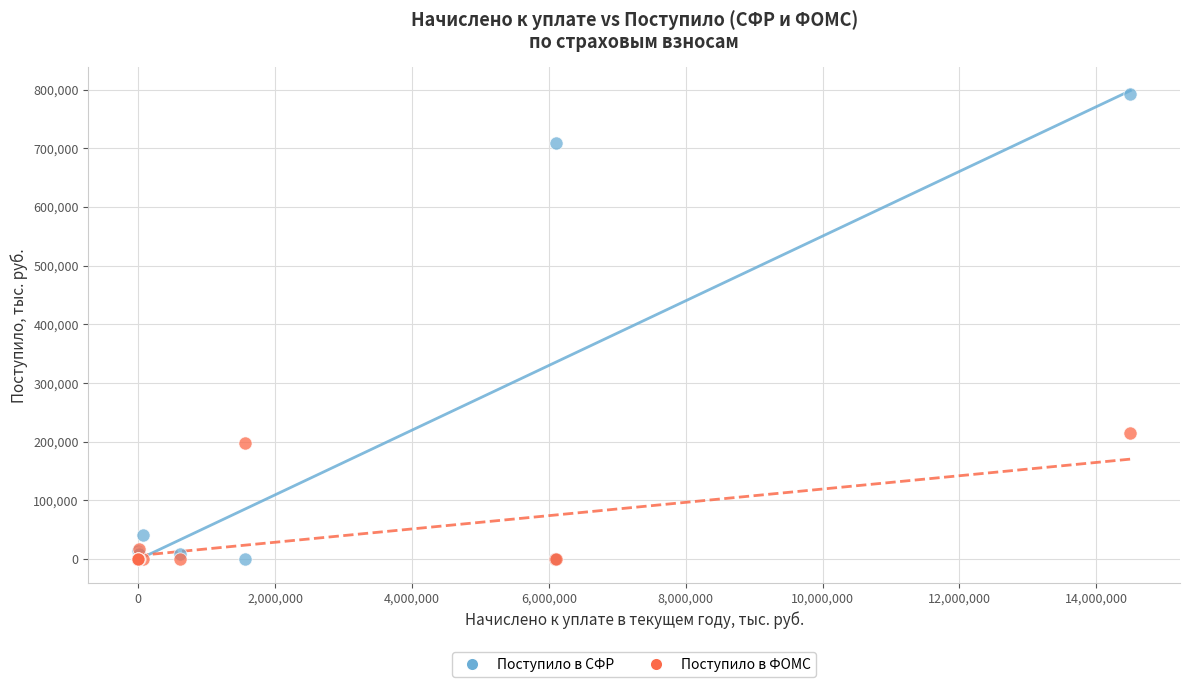

Across all series, what Y value is closest to 395826?

215417